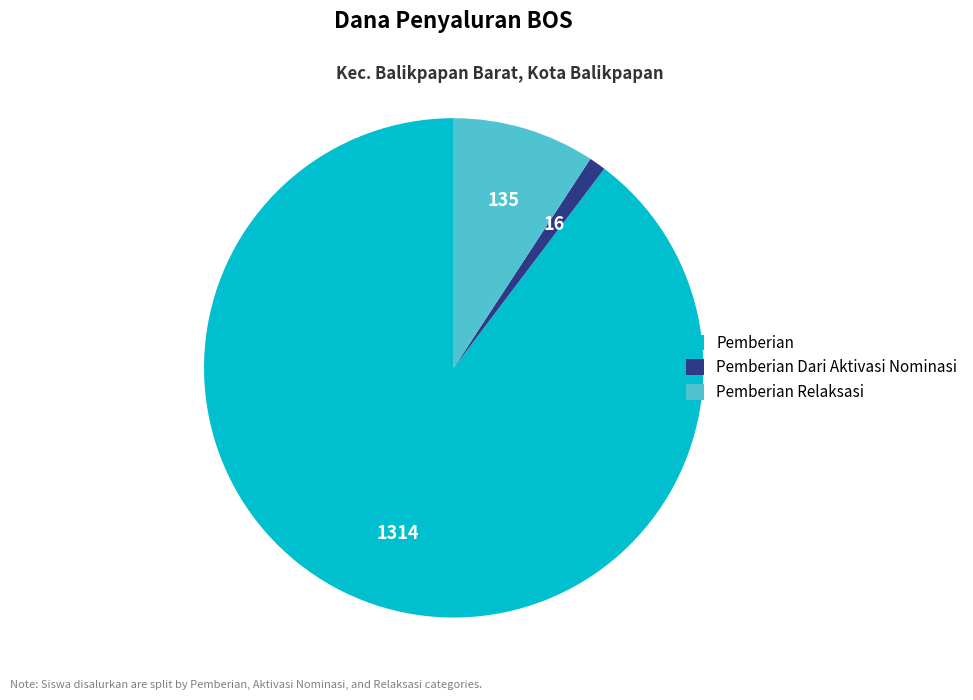

Rank the categories by value from highest to lowest.

Pemberian, Pemberian Relaksasi, Pemberian Dari Aktivasi Nominasi